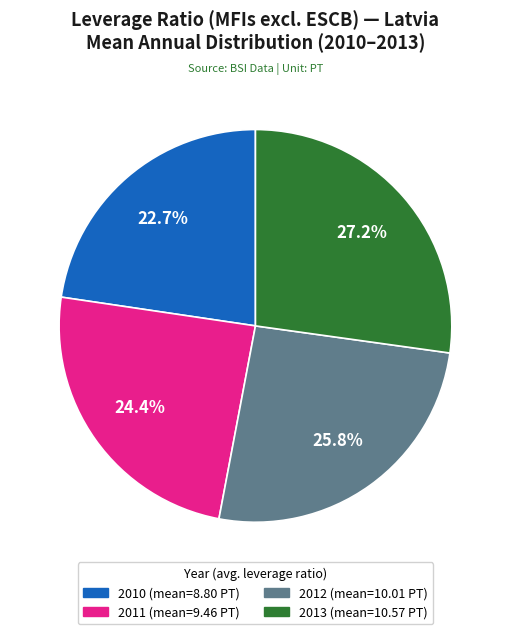

Is there any slice that represents more than half of the pie?

No